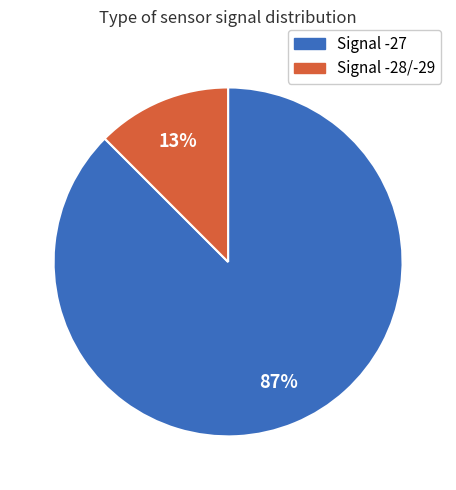

Count the number of slices in the pie.

2